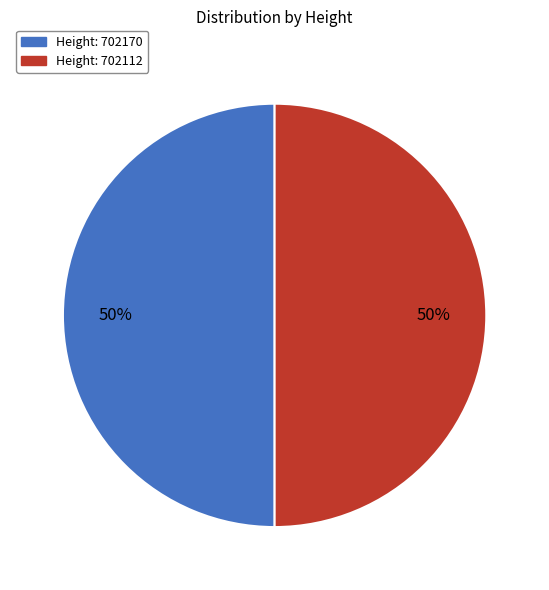

To the nearest percent, what is the average slice percentage?

50%